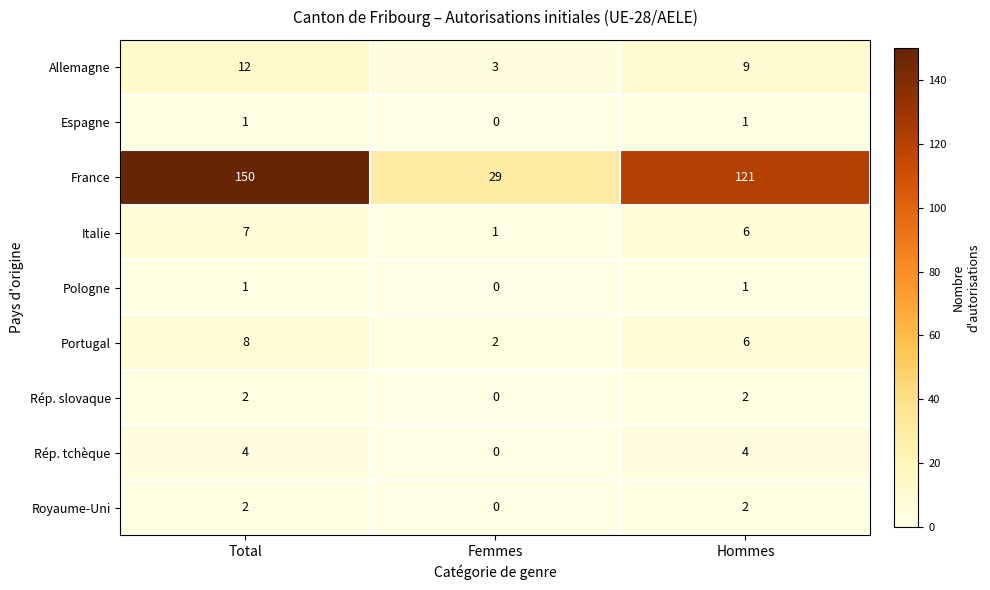

Which series has the widest spread of values?

France